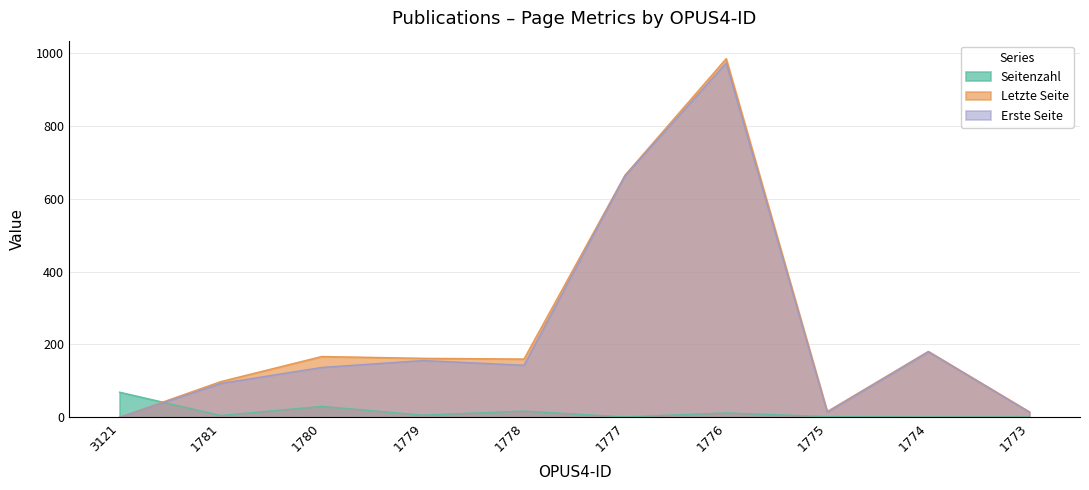

At which label does Letzte Seite first exceed 162?

1780